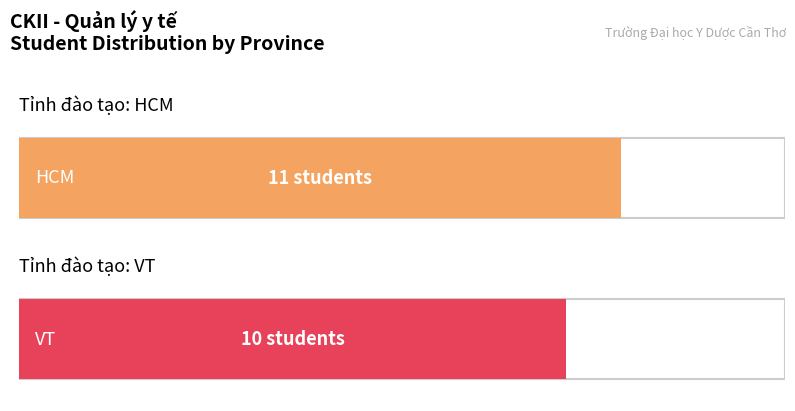

What is the maximum value shown in the chart?

11